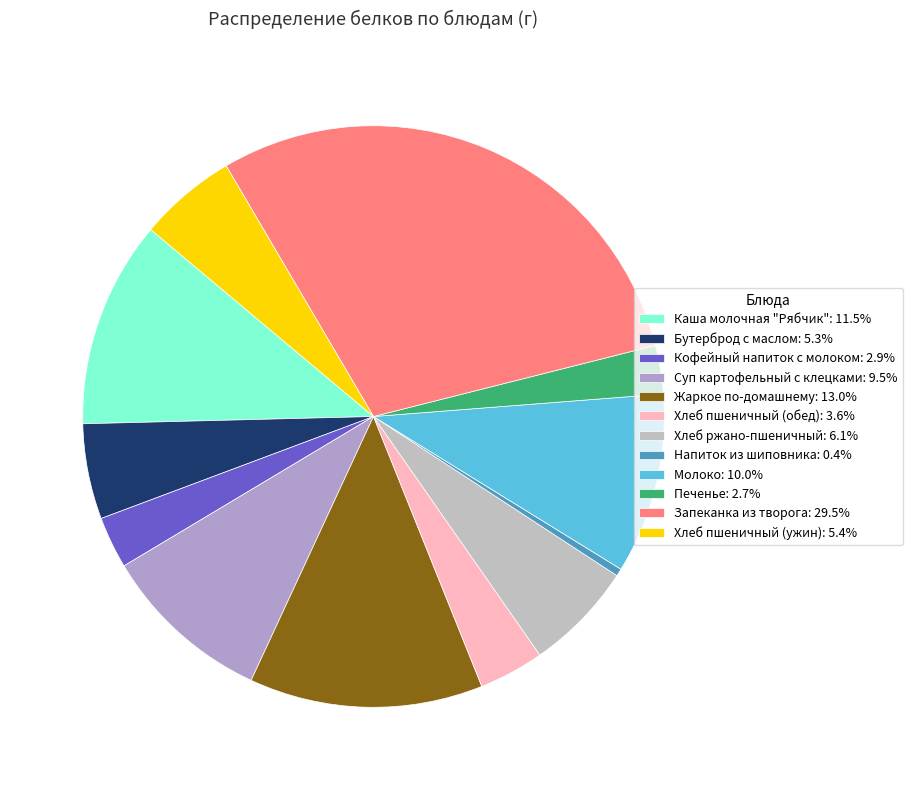

Count the number of slices in the pie.

12